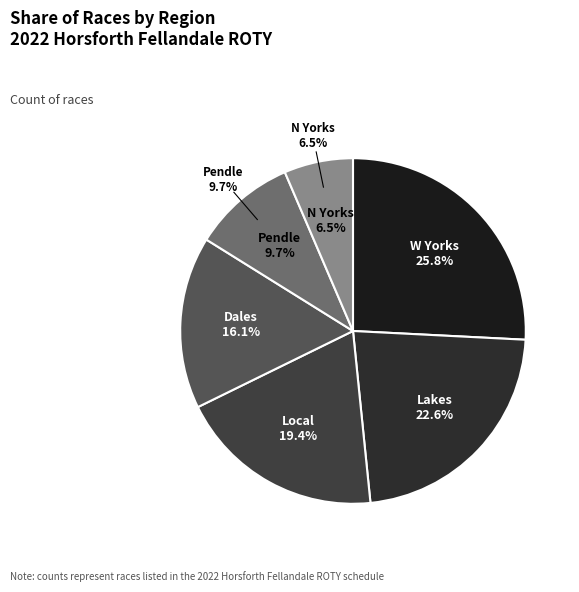

Is there a majority slice in this chart?

No